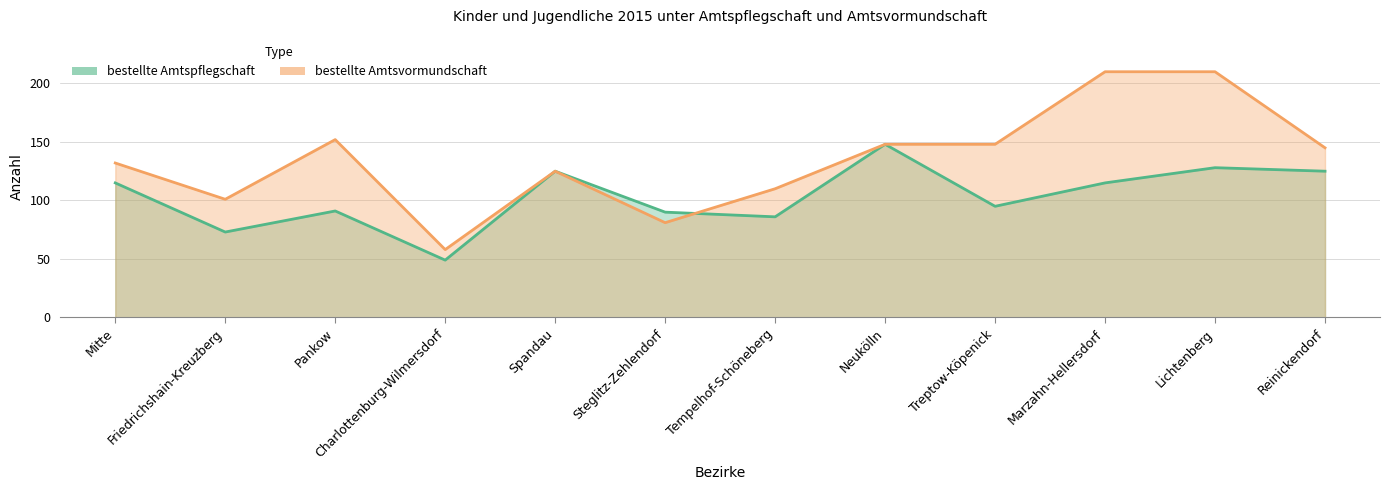

What is the value of the bestellte Amtsvormundschaft point at the 3rd from the left?

152